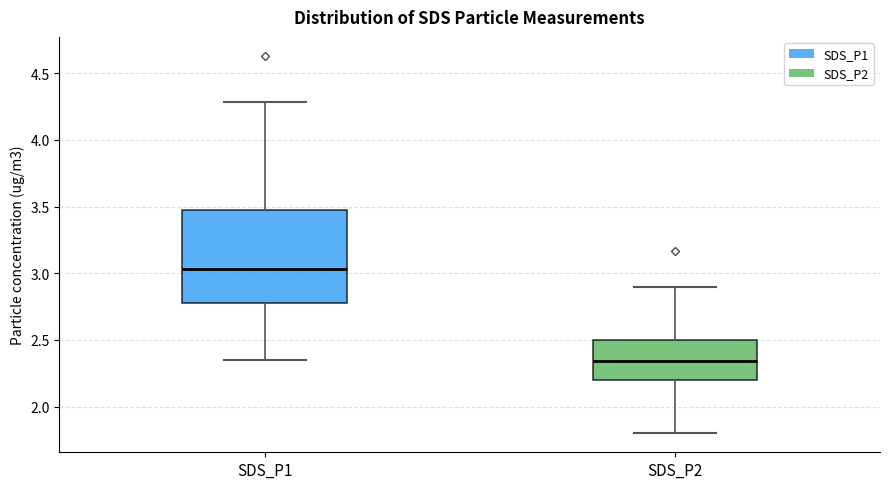

Reading left to right, transcribe this box plot: for each box, give where its median line is, the range the box spans, and where its two whiskers end, as read against the y-axis. The values are not printed on the chart, so give them approximately, as read against the axis.

SDS_P1: median 3.05, box 2.80 to 3.50, whiskers 2.35 to 4.30
SDS_P2: median 2.35, box 2.20 to 2.50, whiskers 1.80 to 2.90